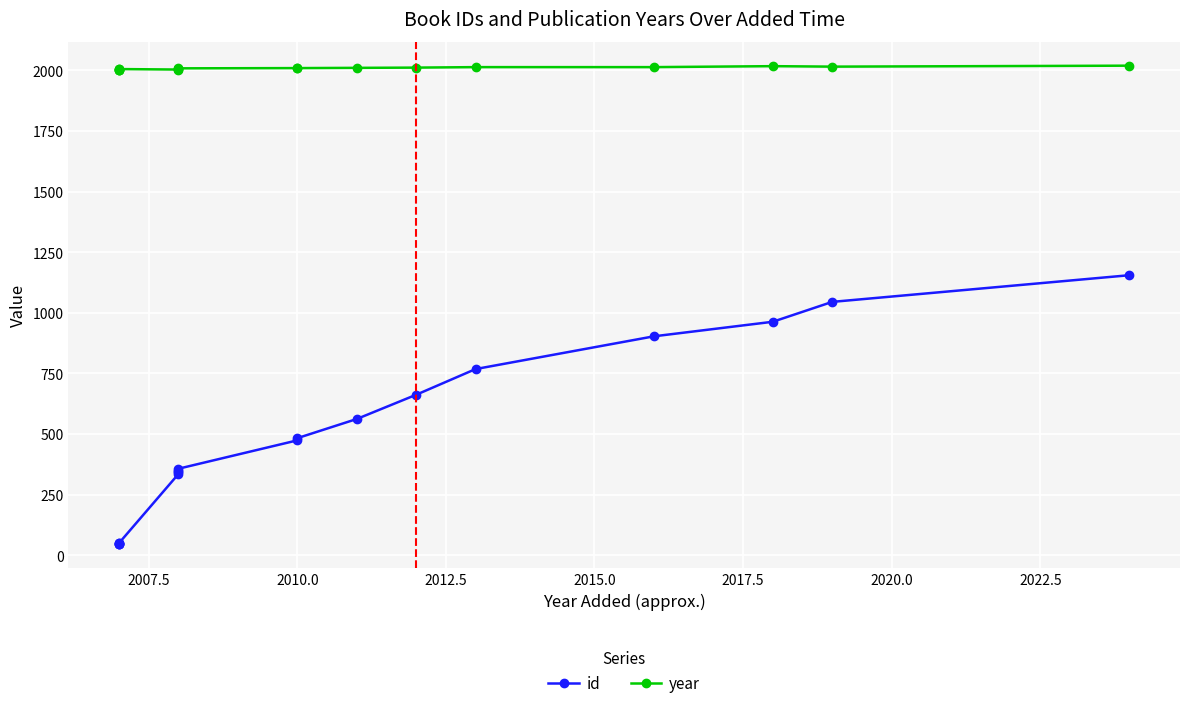

True or false: year and id cross at least once.

False